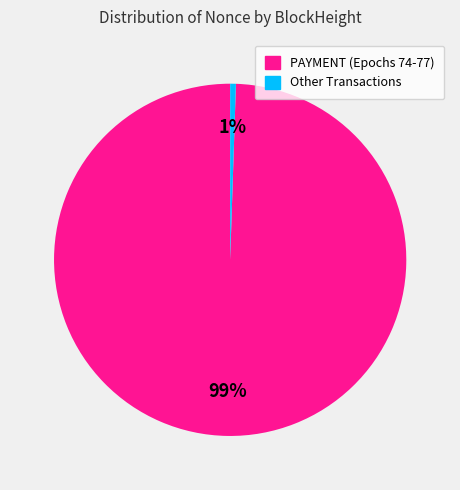

Rank the categories by value from lowest to highest.

Other Transactions, PAYMENT (Epochs 74-77)